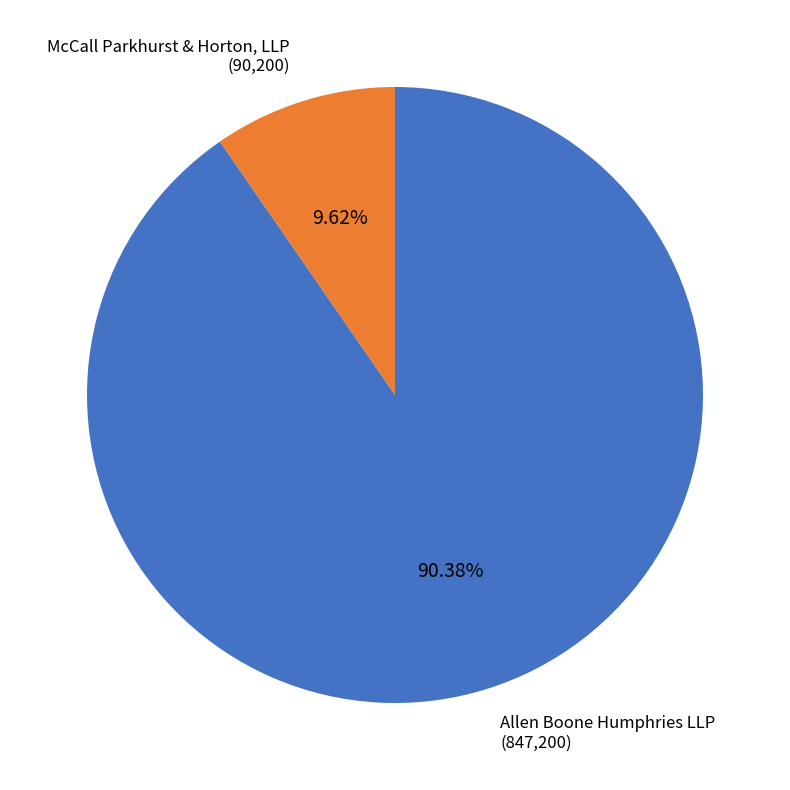

Which category accounts for the majority?

Allen Boone Humphries LLP